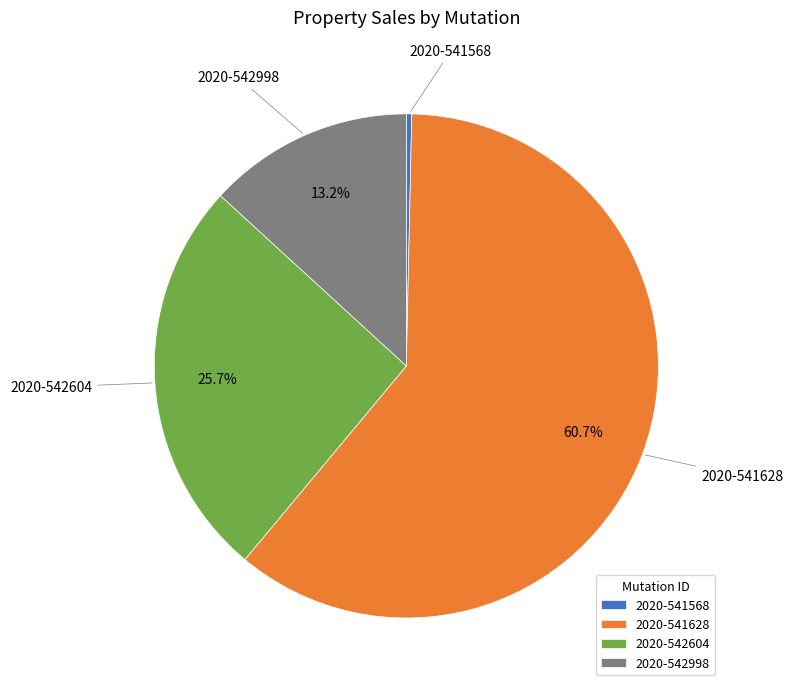

Which slice is the largest?

2020-541628